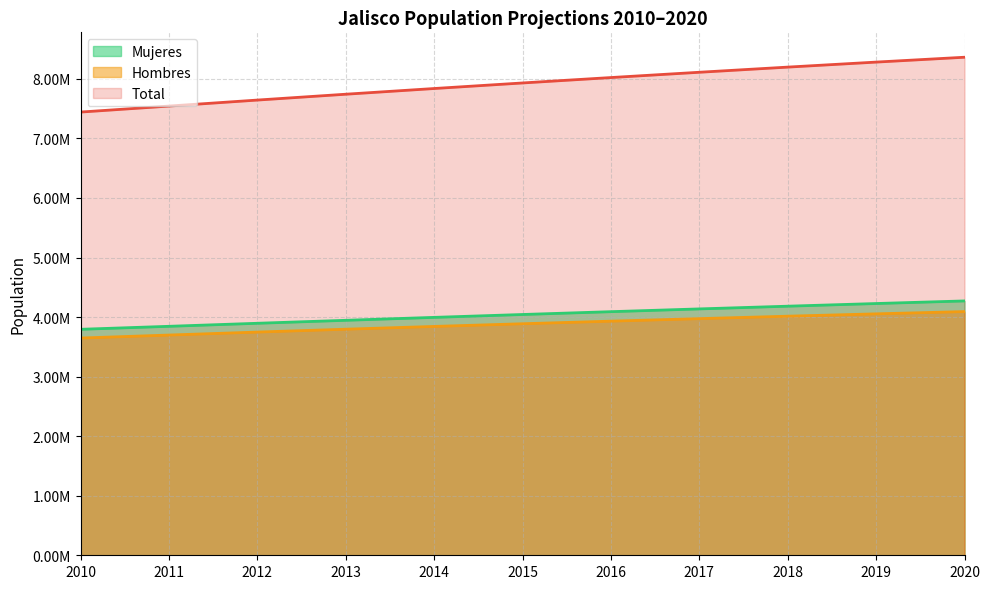

Is the value of Total at 2017 greater than the value of Mujeres at 2019?

Yes